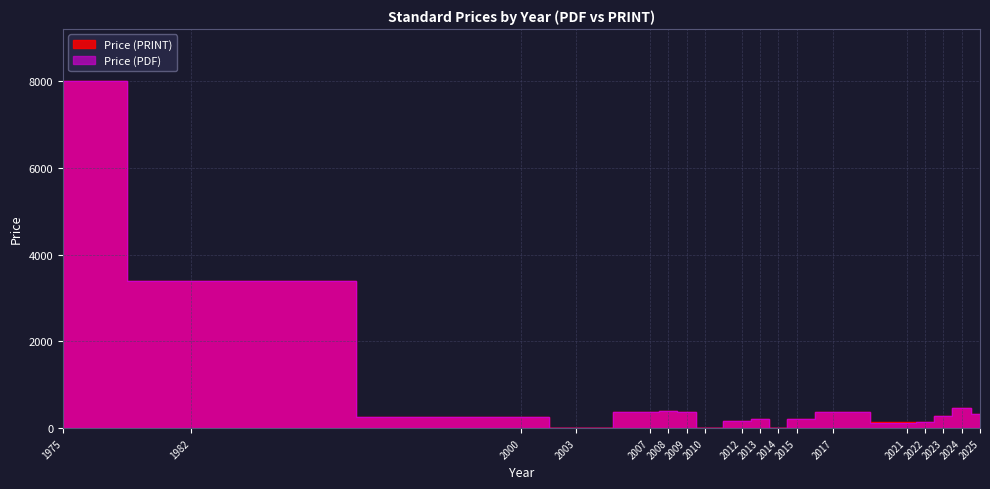

The Price (PDF) series shows 1197 at 1982. True or false?

False